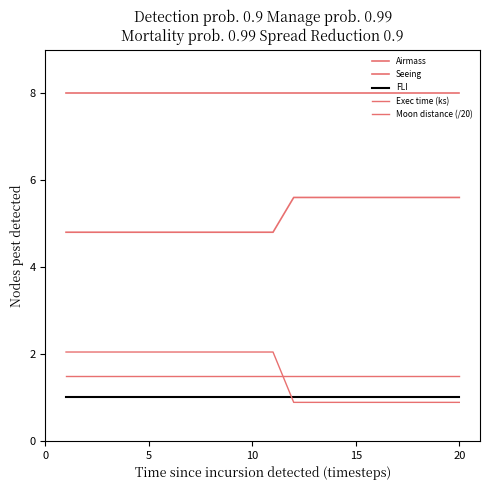

How many lines are shown in the chart?

5